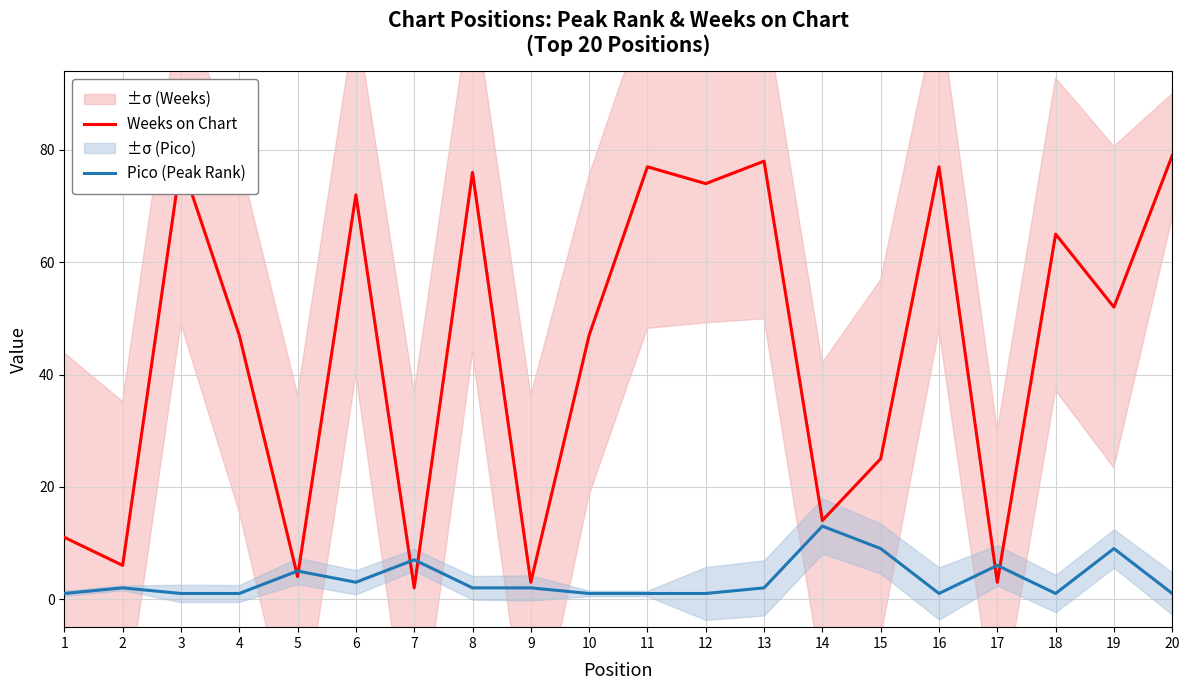

What is the spread (max minus min) of values at 7?

5